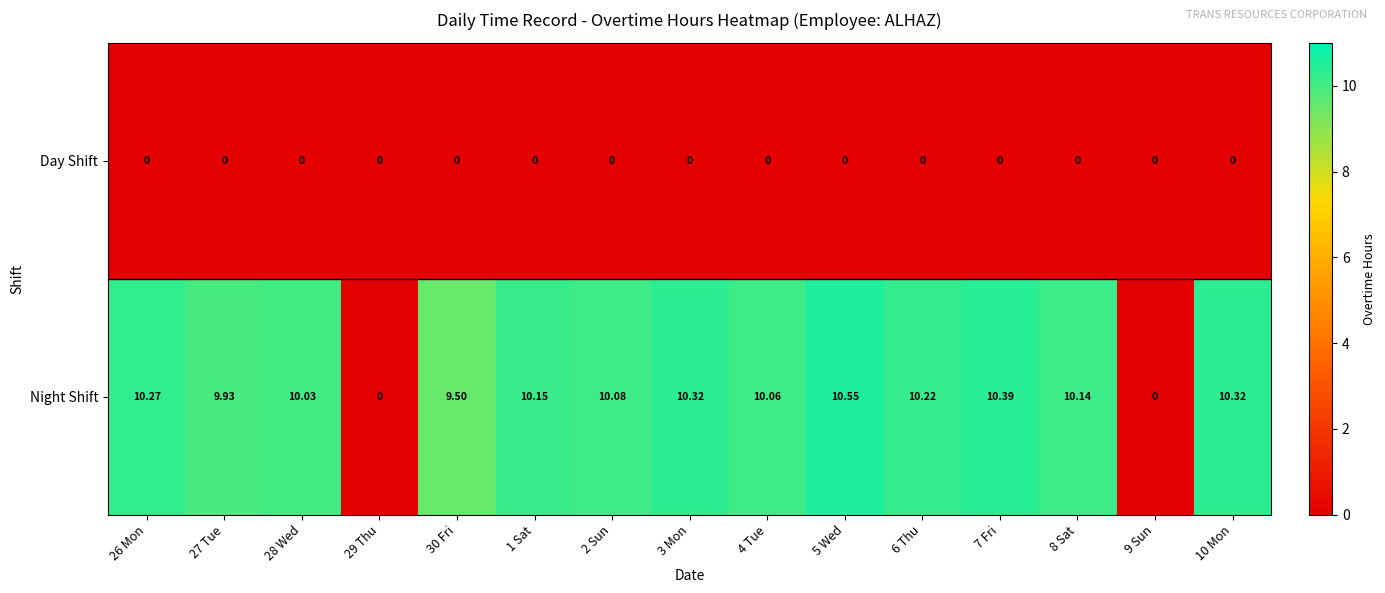

Which series has the widest spread of values?

Night Shift